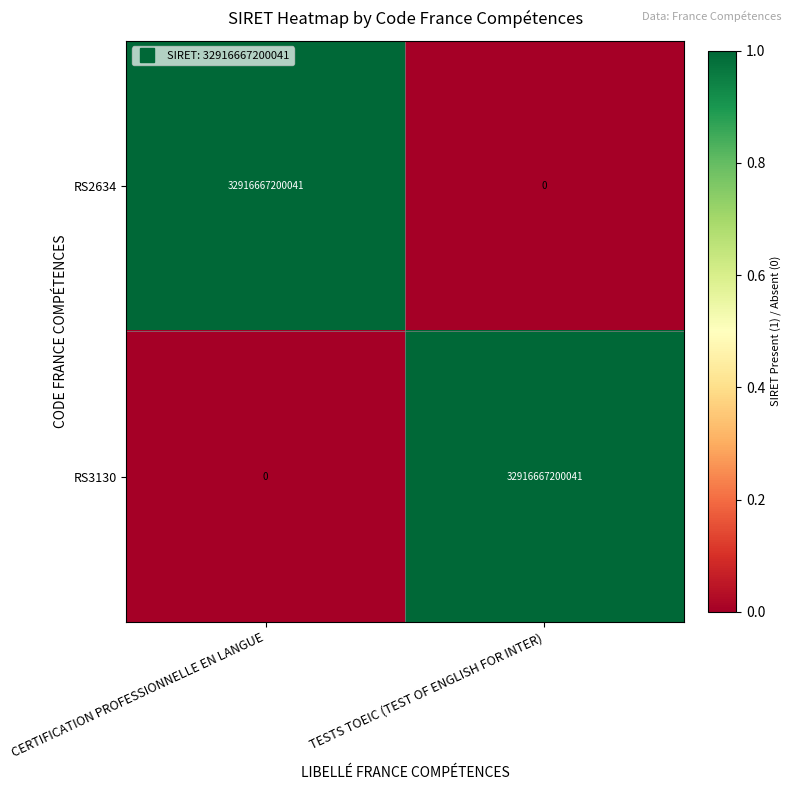

The value of RS2634 at TESTS TOEIC (TEST OF ENGLISH FOR INTER) is -21399813017557. True or false?

False